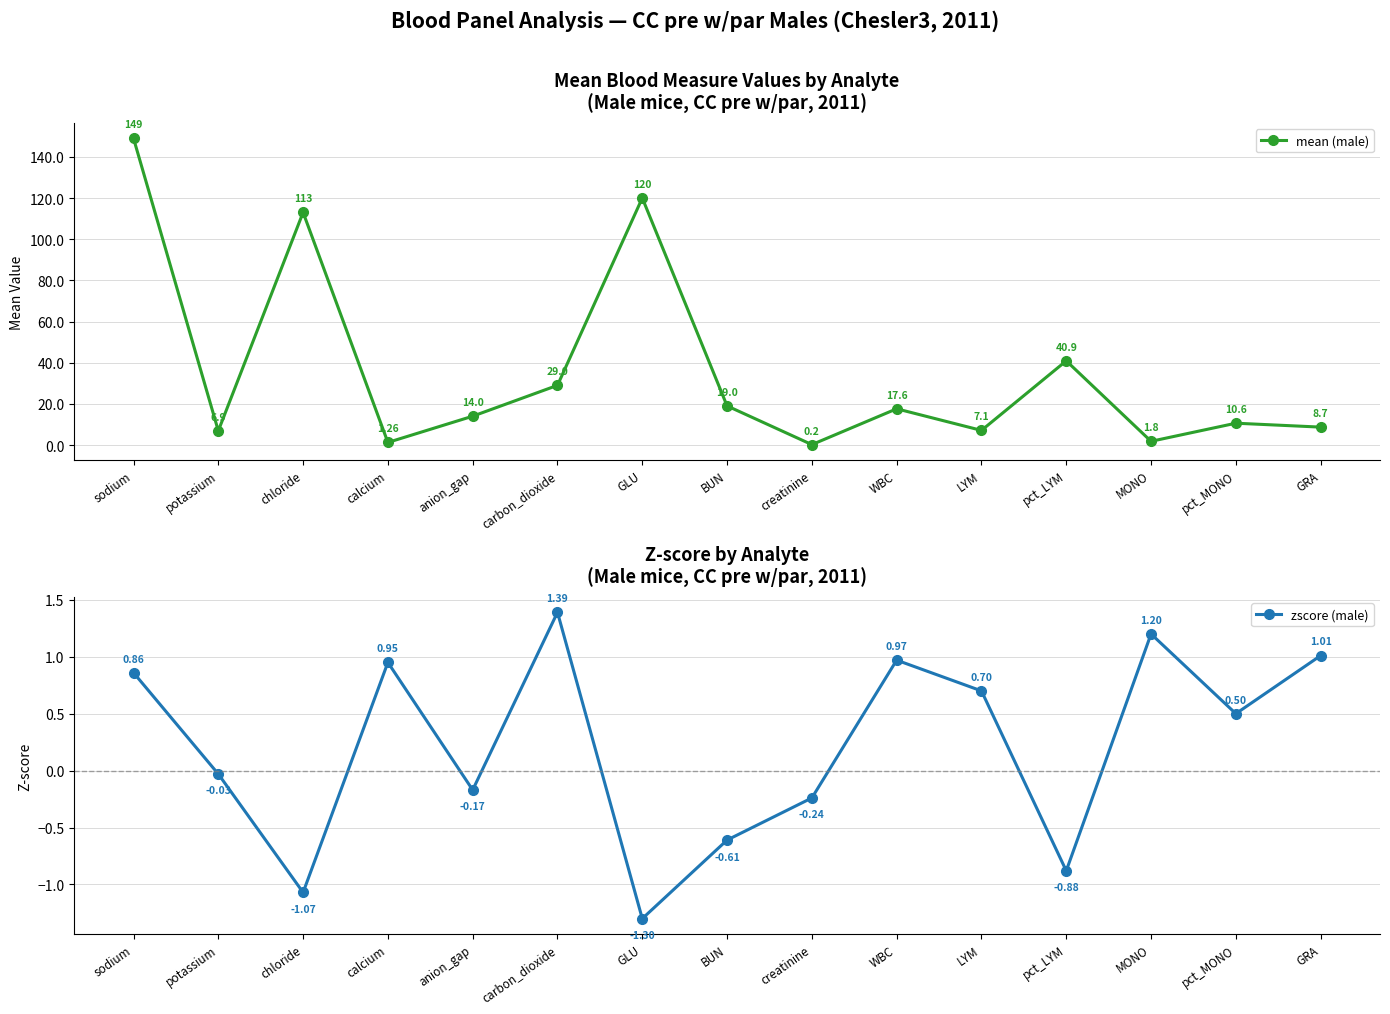

What is the maximum value shown in the chart?

149.0